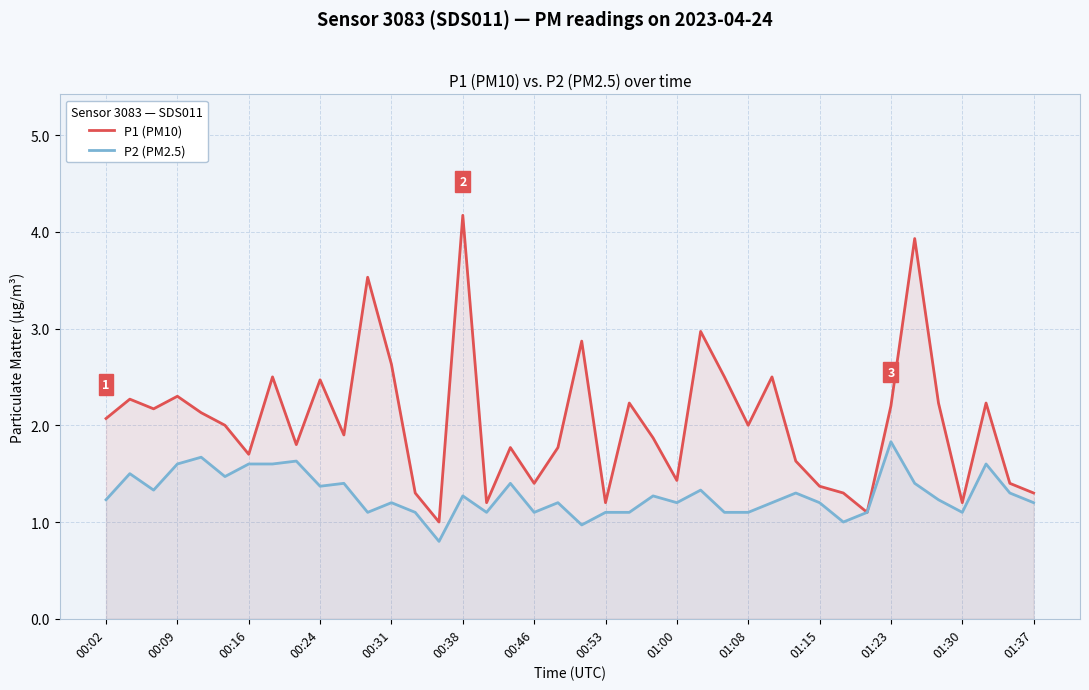

Rank the series by their average value, from highest to lowest.

P1 (PM10), P2 (PM2.5)